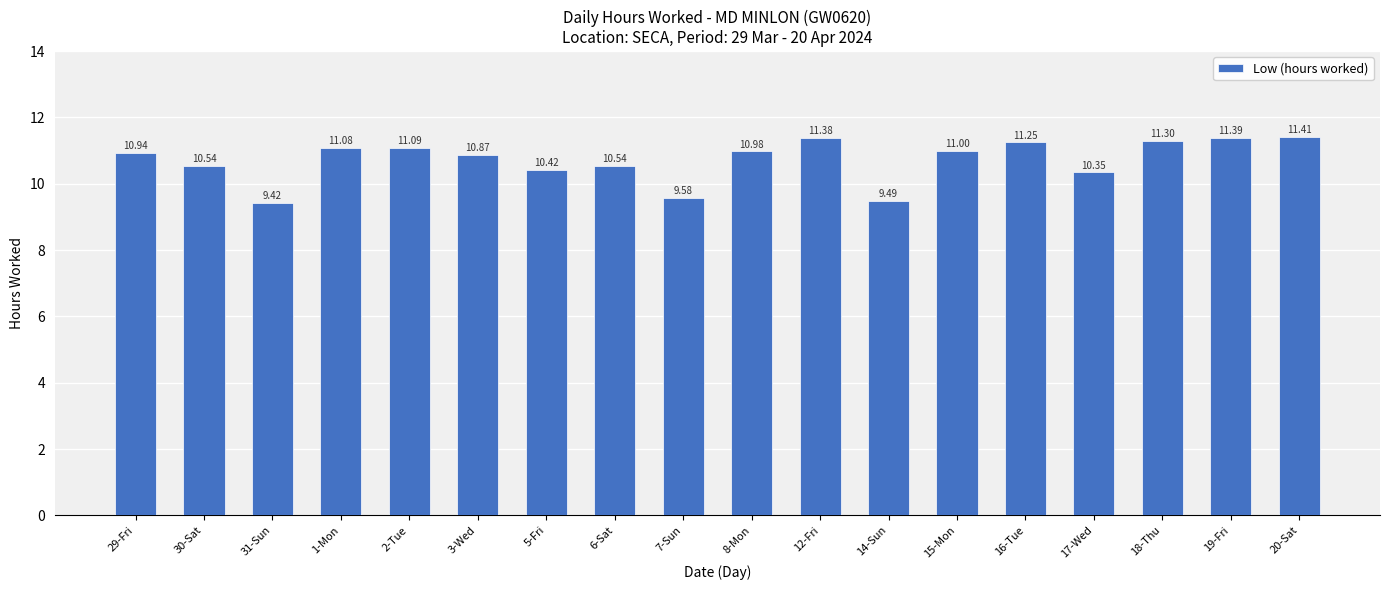

At which category does the chart reach its peak across all series?

20-Sat